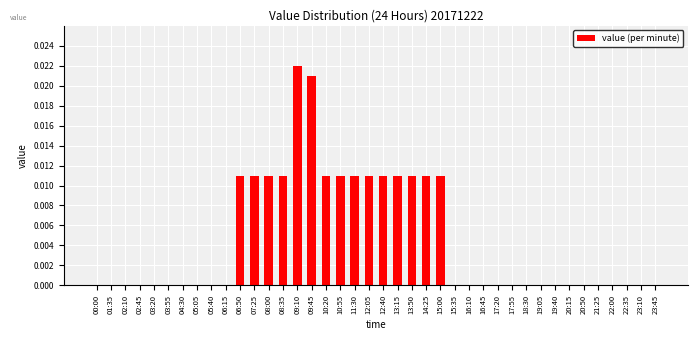

At which category does the chart reach its peak across all series?

09:10